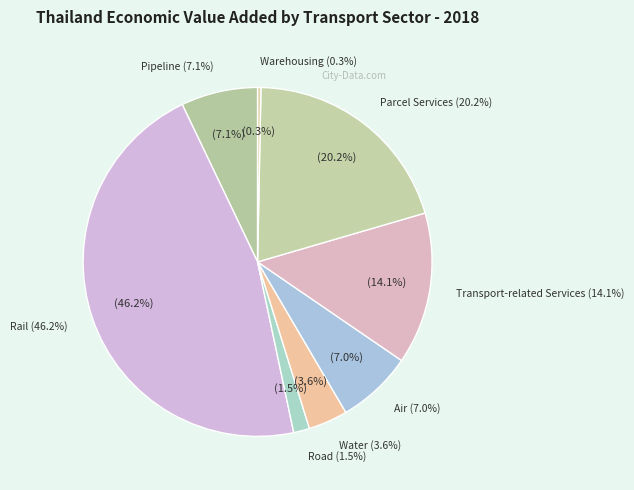

How many slices are in this pie chart?

8